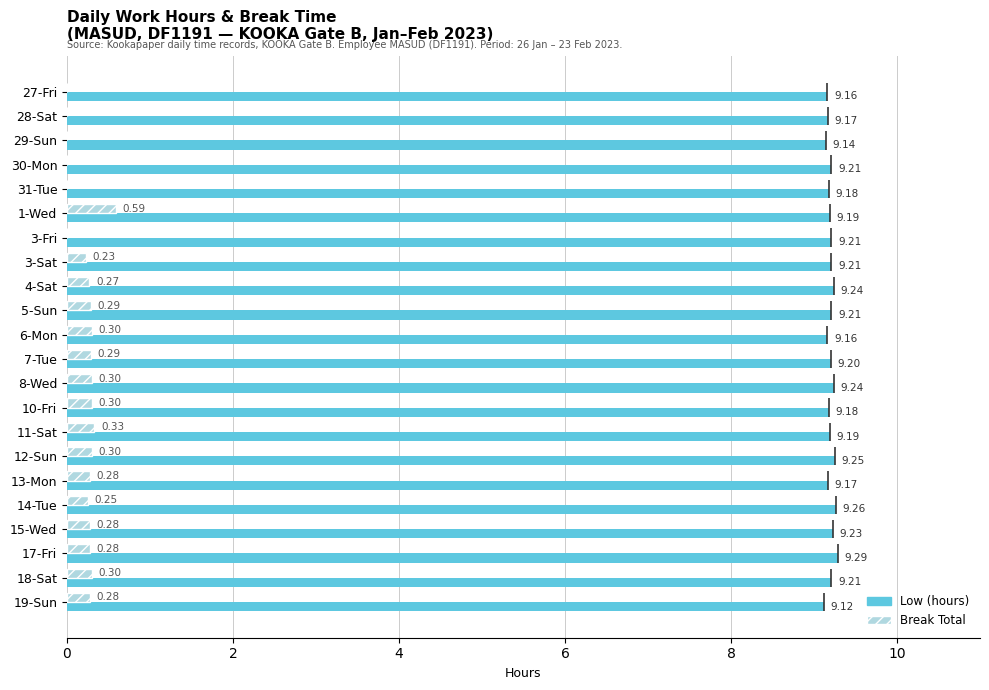

What is the average value of the Low (hours) series?

9.2